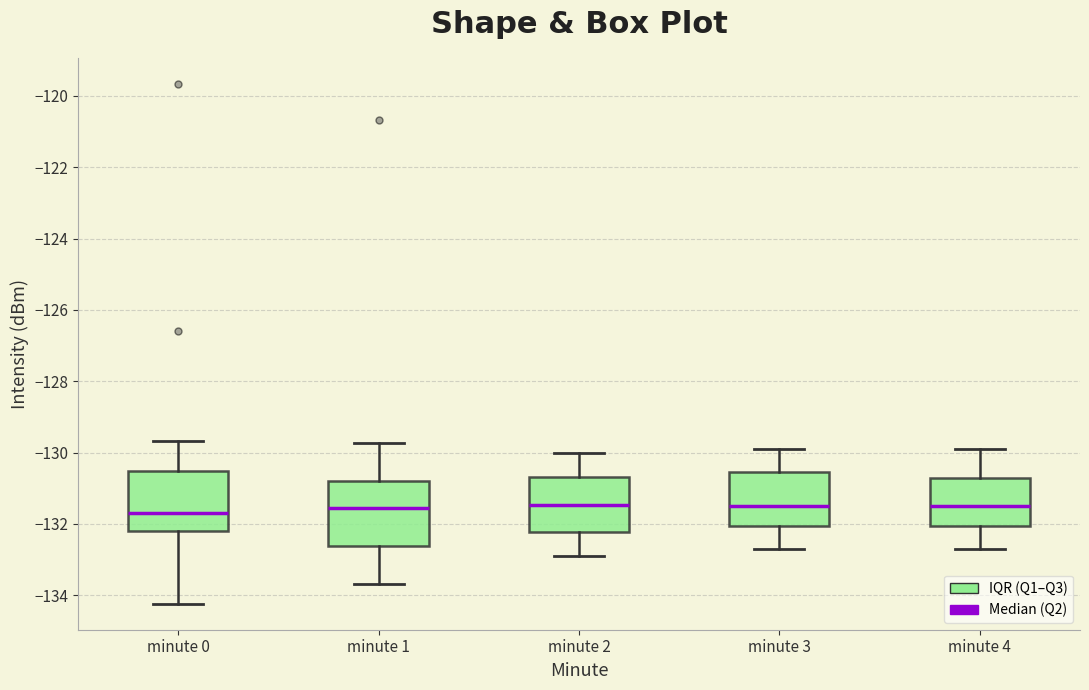

Reading left to right, transcribe this box plot: for each box, give where its median line is, the range the box spans, and where its two whiskers end, as read against the y-axis. The values are not printed on the chart, so give them approximately, as read against the axis.

minute 0: median -131.6, box -132.2 to -130.6, whiskers -134.2 to -129.6
minute 1: median -131.6, box -132.6 to -130.8, whiskers -133.6 to -129.8
minute 2: median -131.4, box -132.2 to -130.6, whiskers -133.0 to -130.0
minute 3: median -131.4, box -132.0 to -130.6, whiskers -132.6 to -129.8
minute 4: median -131.4, box -132.0 to -130.6, whiskers -132.6 to -129.8